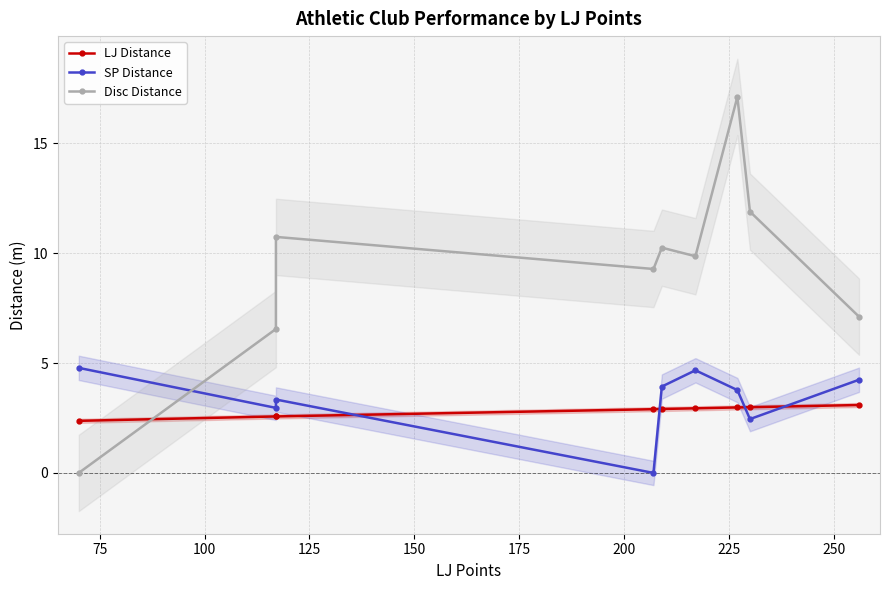

Rank the series by their maximum value, from lowest to highest.

LJ Distance, SP Distance, Disc Distance